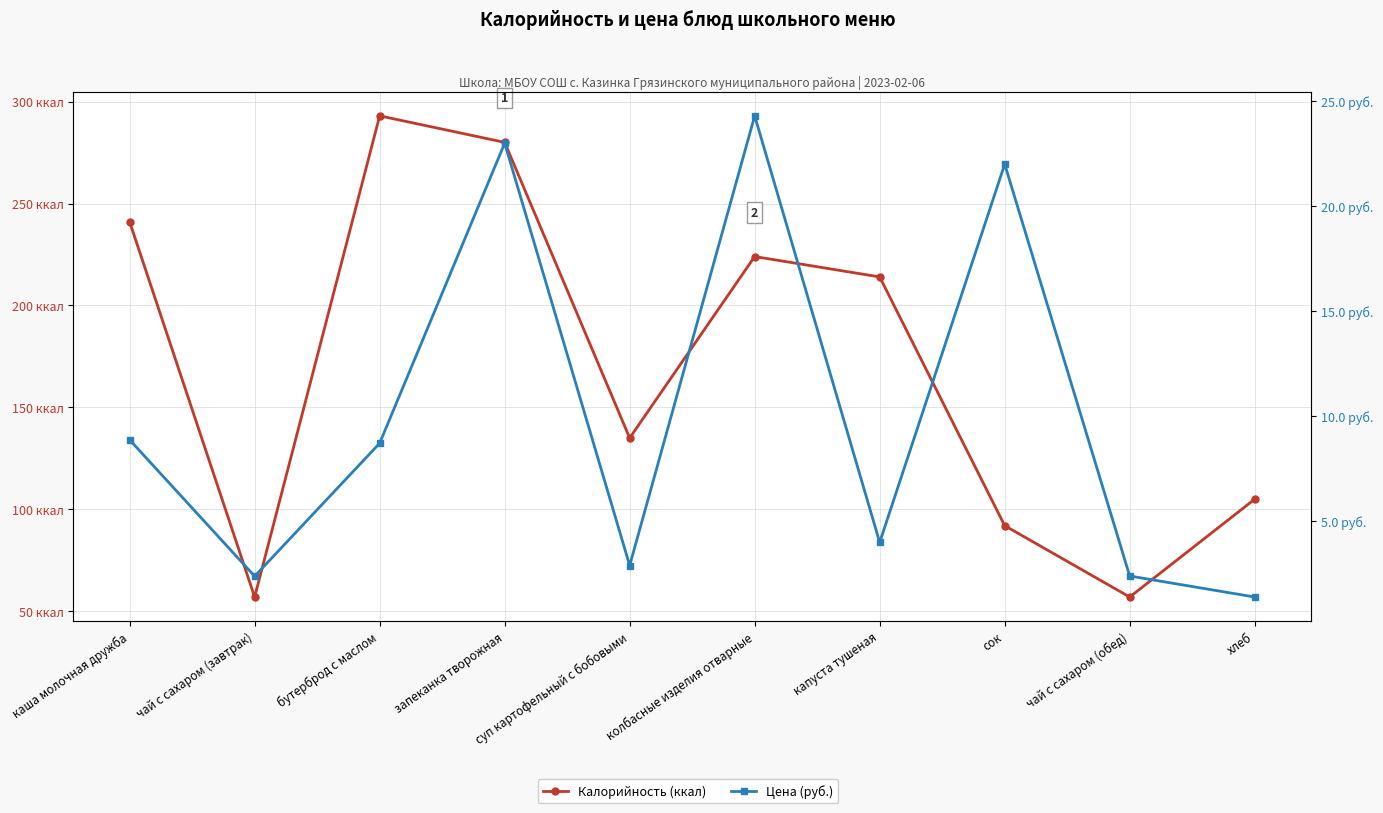

Count the number of data series in this chart.

2